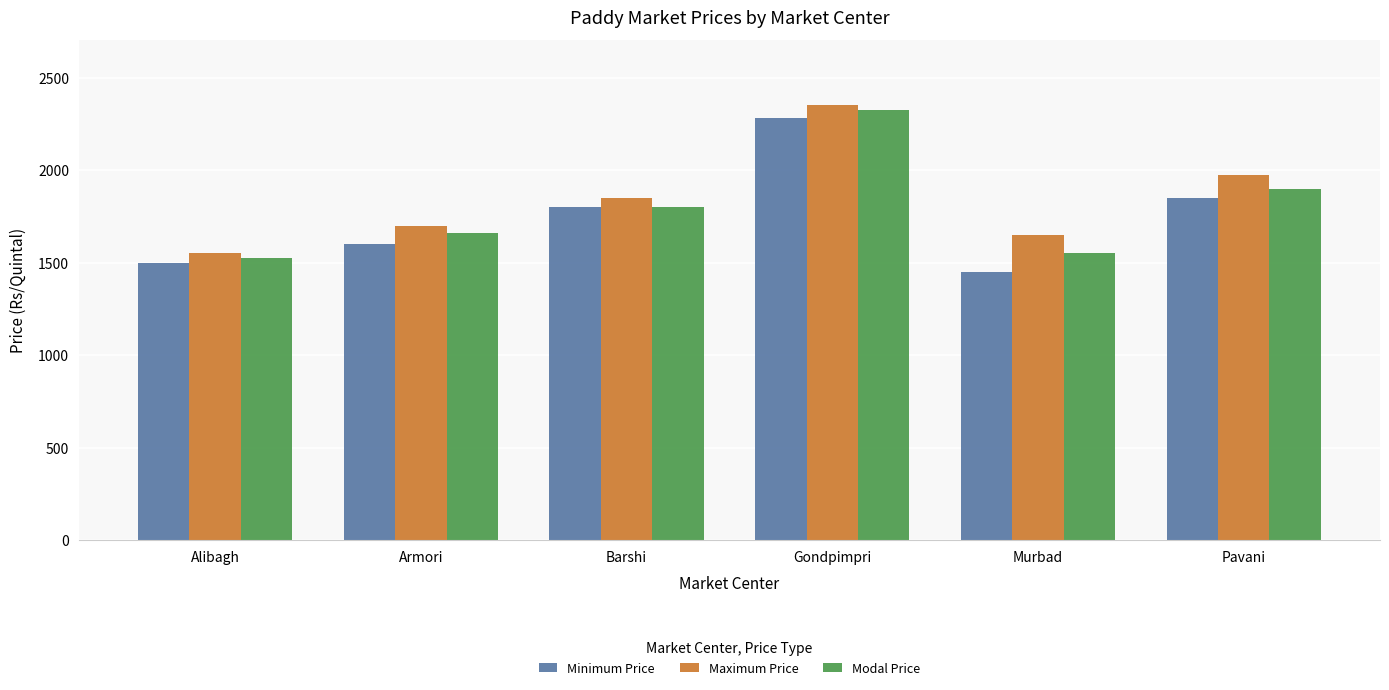

What is the difference between the Modal Price values at Gondpimpri and Armori?

665